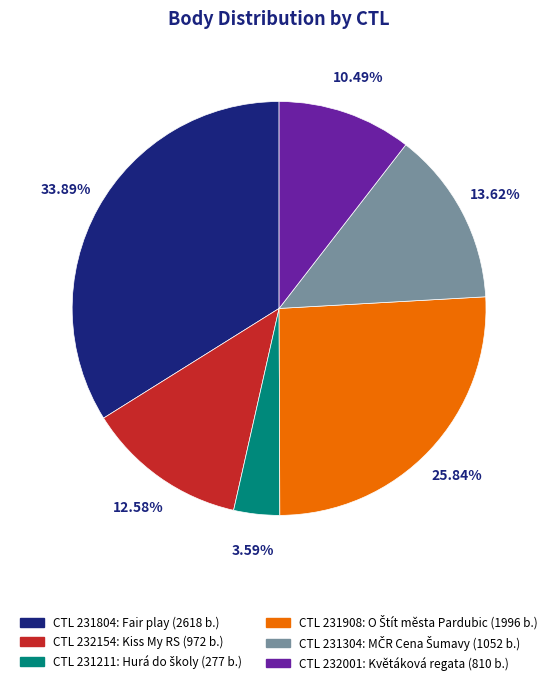

Is there any slice that represents more than half of the pie?

No